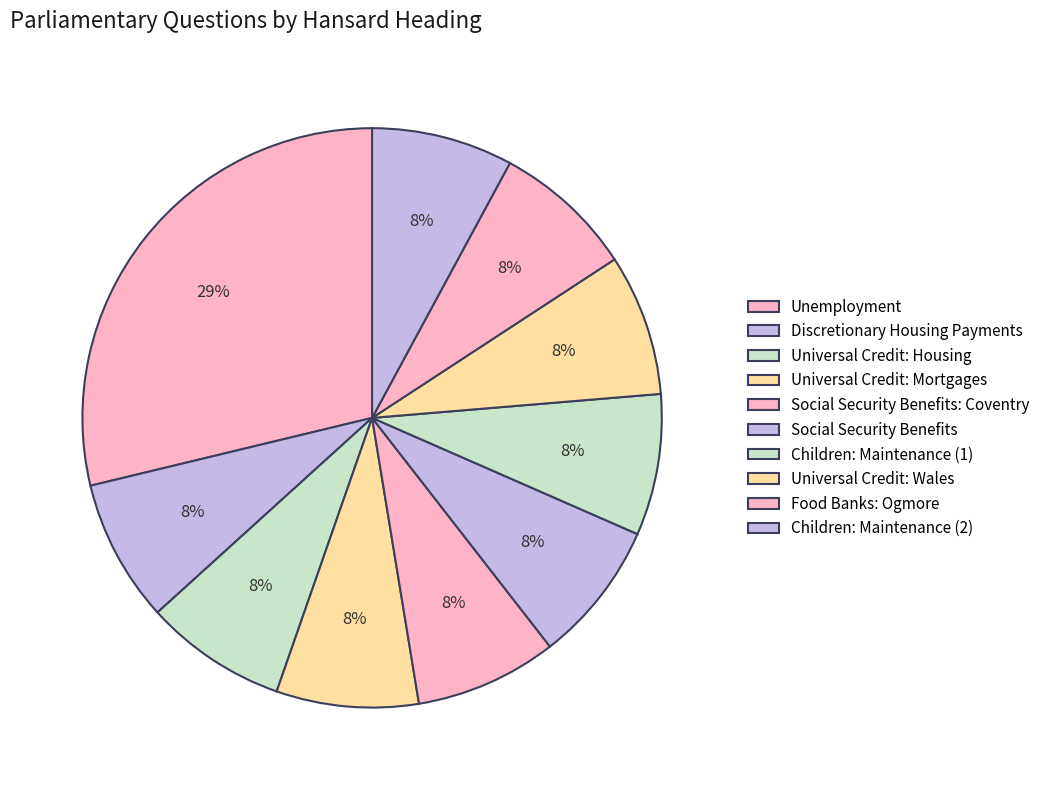

How many slices are in this pie chart?

10